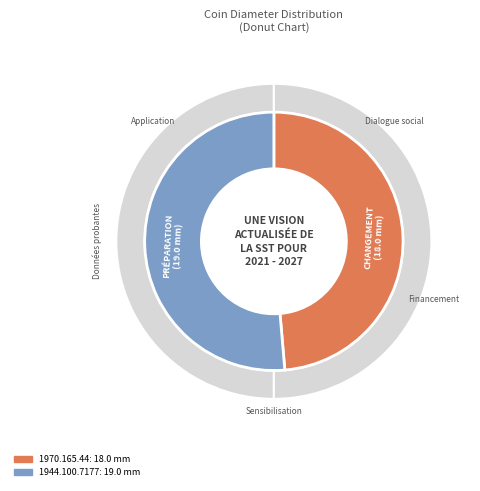

What percentage is the 1970.165.44 slice, to the nearest percent?

49%